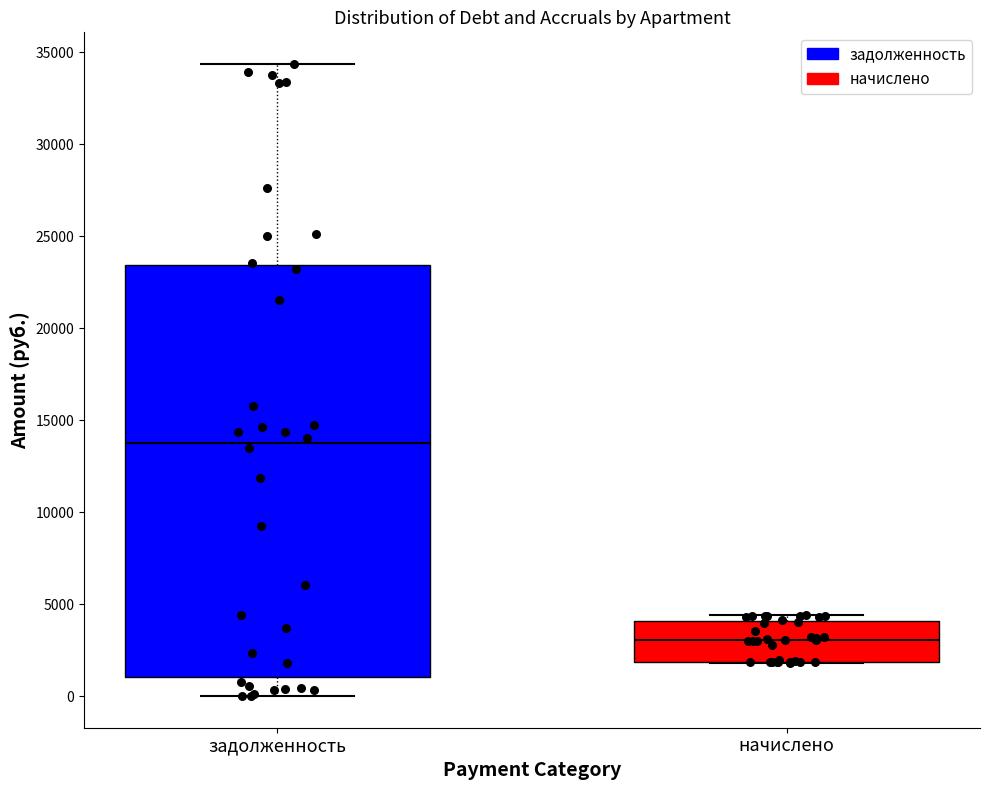

Reading left to right, read every box against the y-axis: the position of its median line, the range the box covers, and the ends of its whiskers. The values are not printed on the chart, so give them approximately, as read against the axis.

задолженность: median 14000, box 1000 to 23500, whiskers 0 to 34500
начислено: median 3000, box 2000 to 4000, whiskers 2000 to 4500